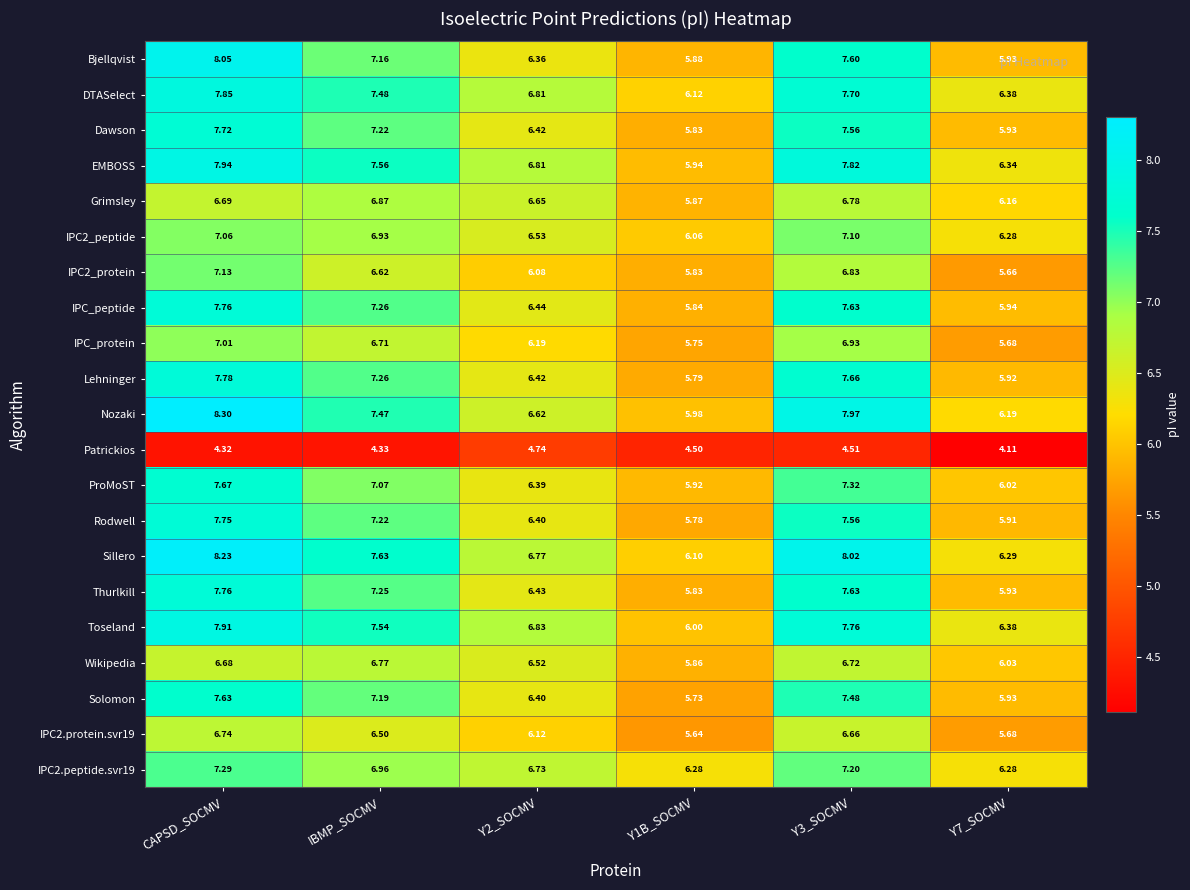

Which category has the lowest value across all series?

Y7_SOCMV